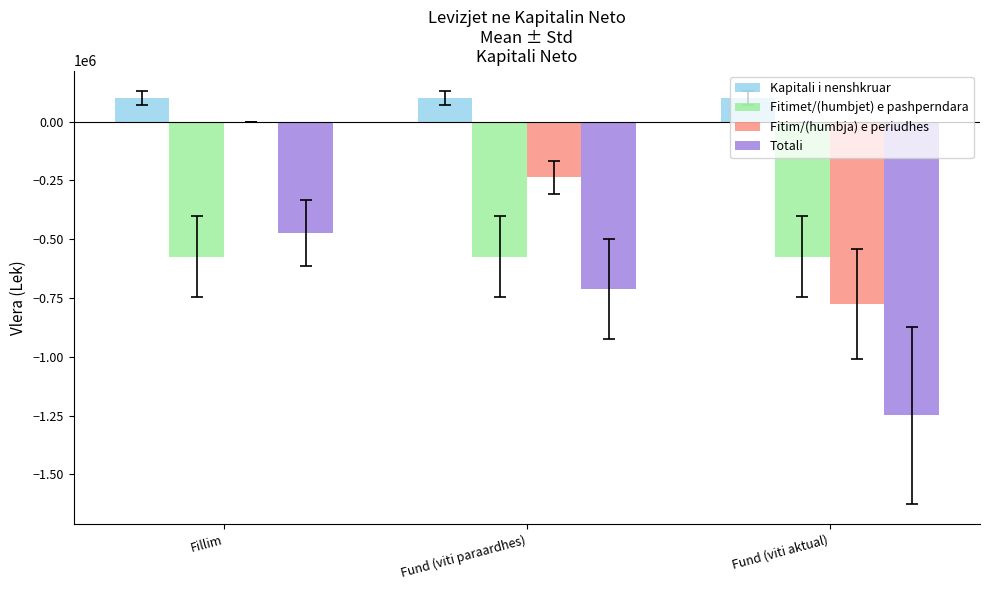

What is the maximum value for Fitimet/(humbjet) e pashperndara?

-573559